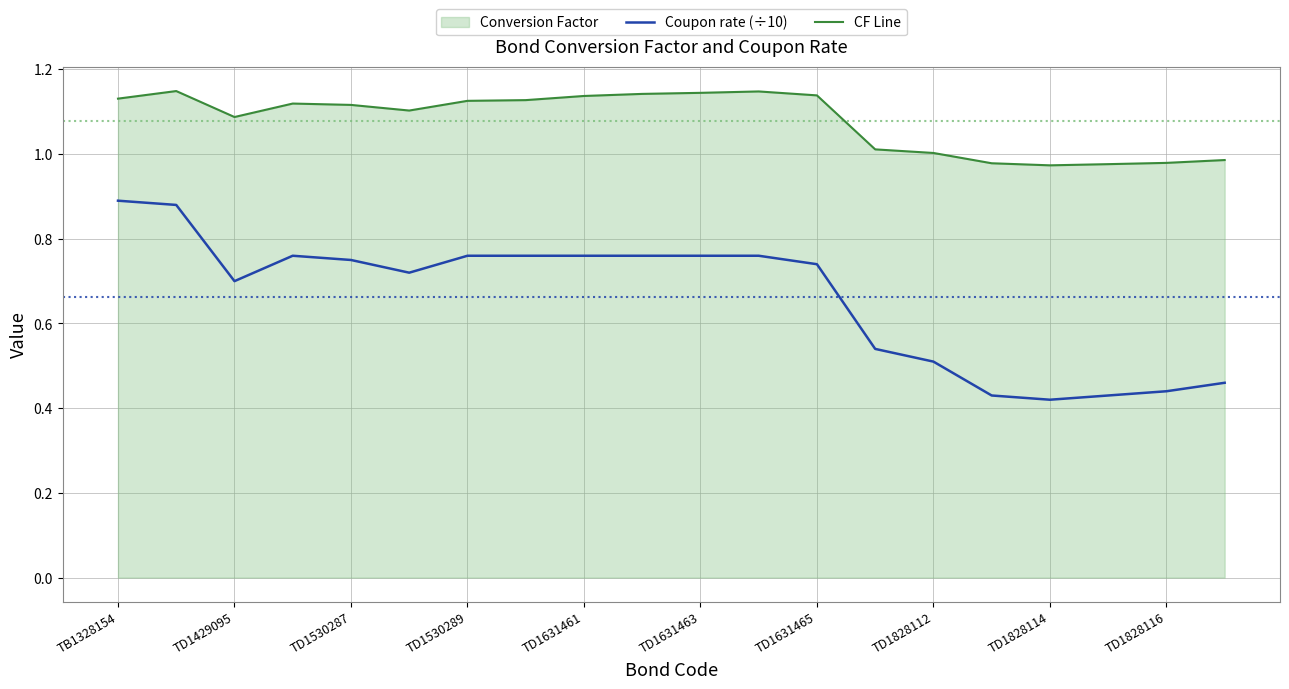

How many interior local valleys does the CF Line series have?

3